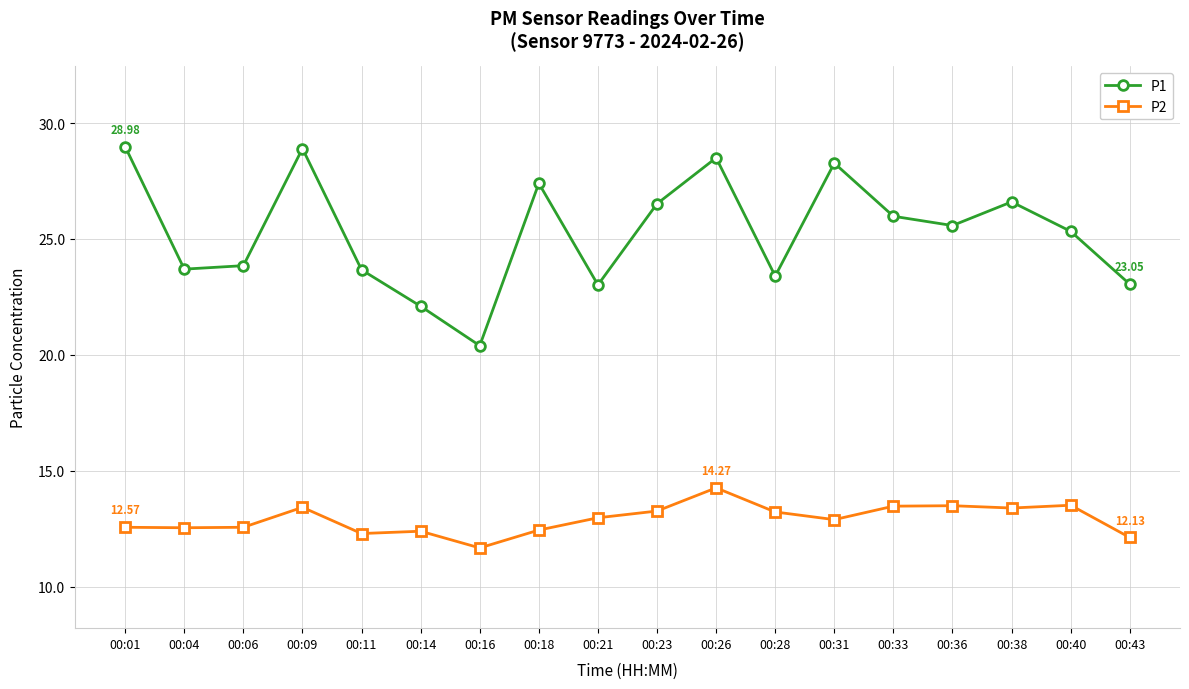

What is the average value of the P2 series?

12.9